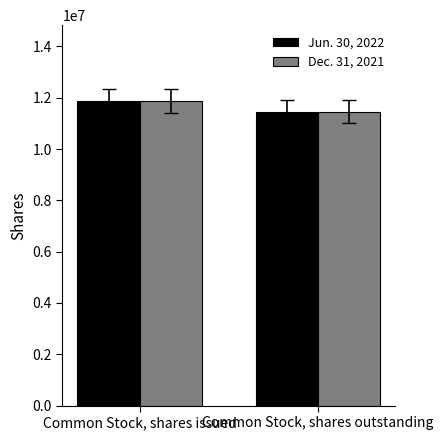

What are all the series names shown in the legend?

Jun. 30, 2022, Dec. 31, 2021